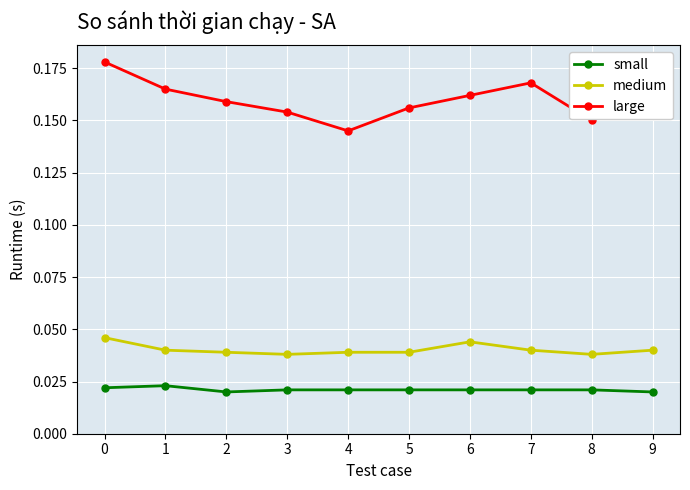

At which label does large reach its minimum?

4